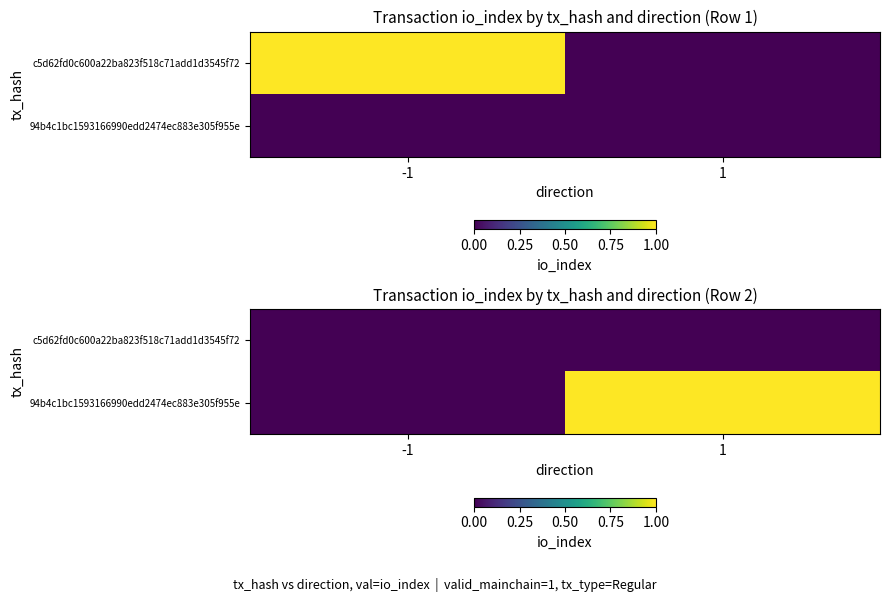

Is it true that 94b4c1bc1593166990edd2474ec883e305f955e equals -1 at -1?

False